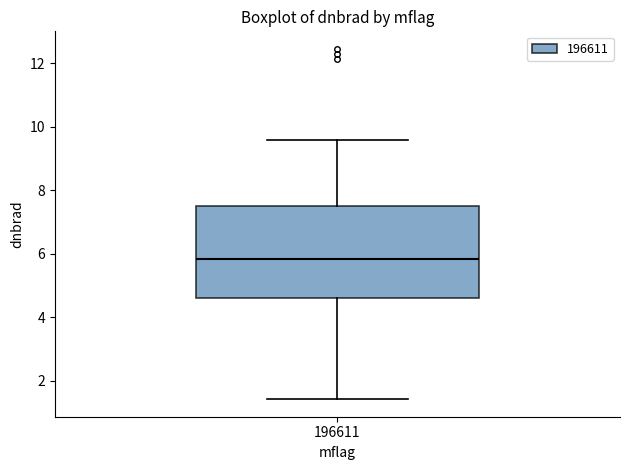

Where is the lower edge of the box at x = 196611 on the y-axis? The values are not printed on the chart, so give them approximately, as read against the axis.

4.6